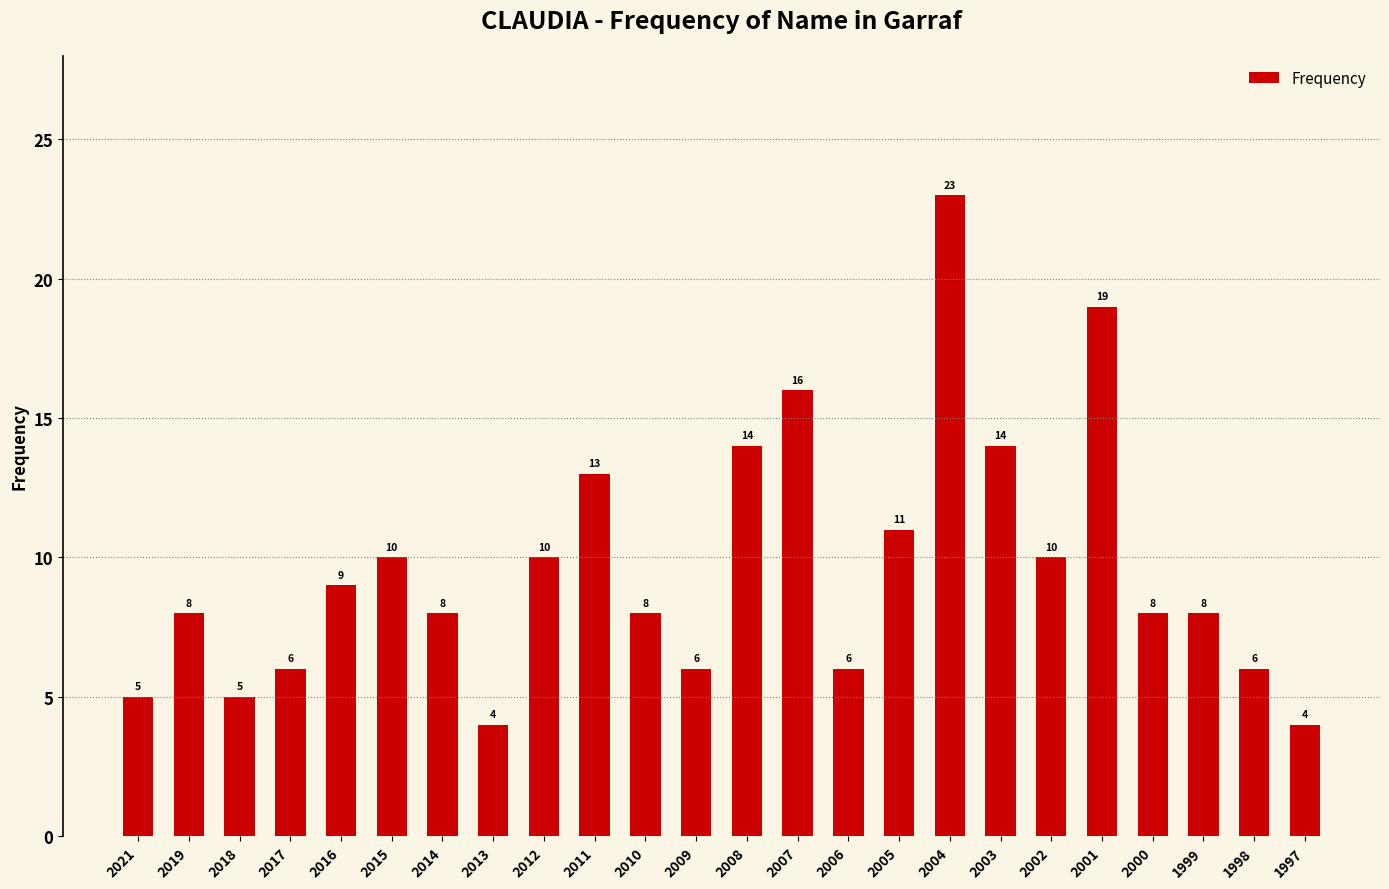

What is the sum of all values?

231